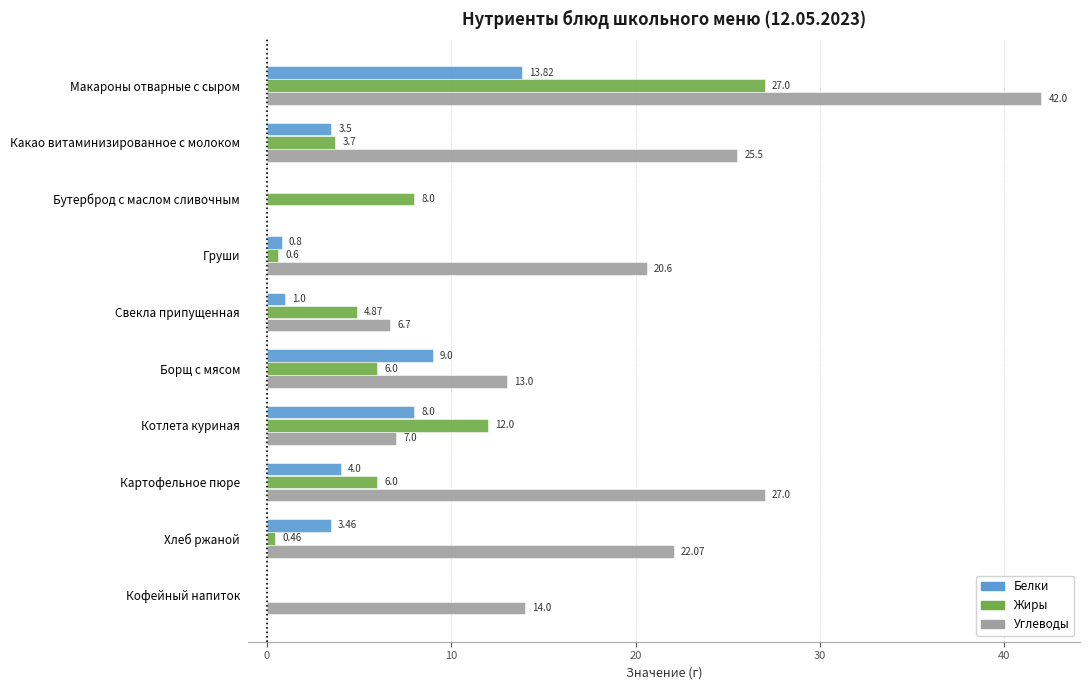

Is the value of Белки at Борщ с мясом greater than the value of Углеводы at Кофейный напиток?

No